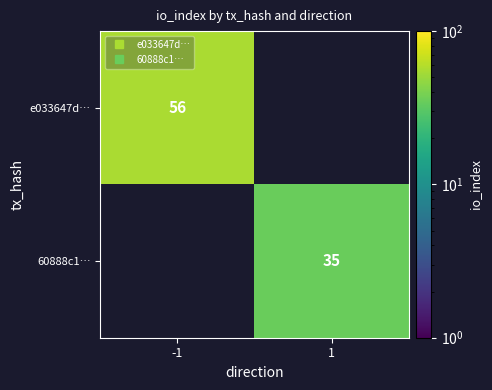

Rank the categories by 60888c1… value from lowest to highest.

-1, 1